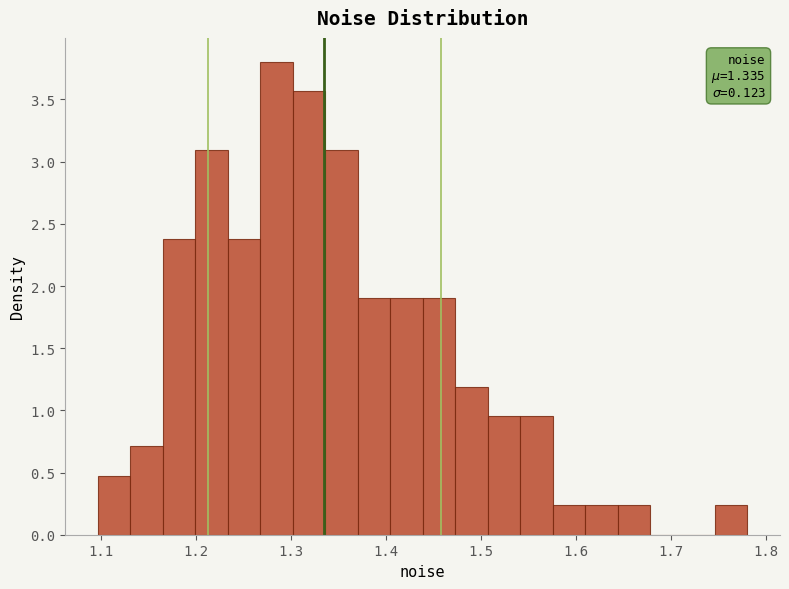

Around what value on the x-axis is the tallest bar? Give the approximate position of its centre, as read against the axis.

1.29